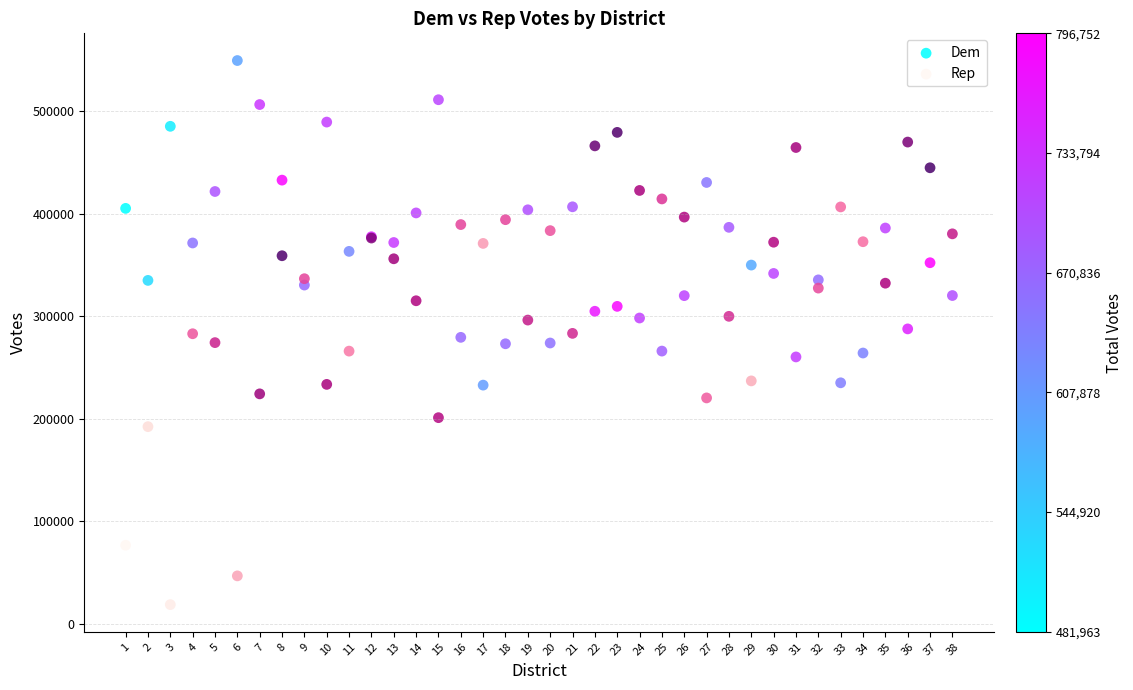

Which series has the largest Y range (max minus min)?

Rep